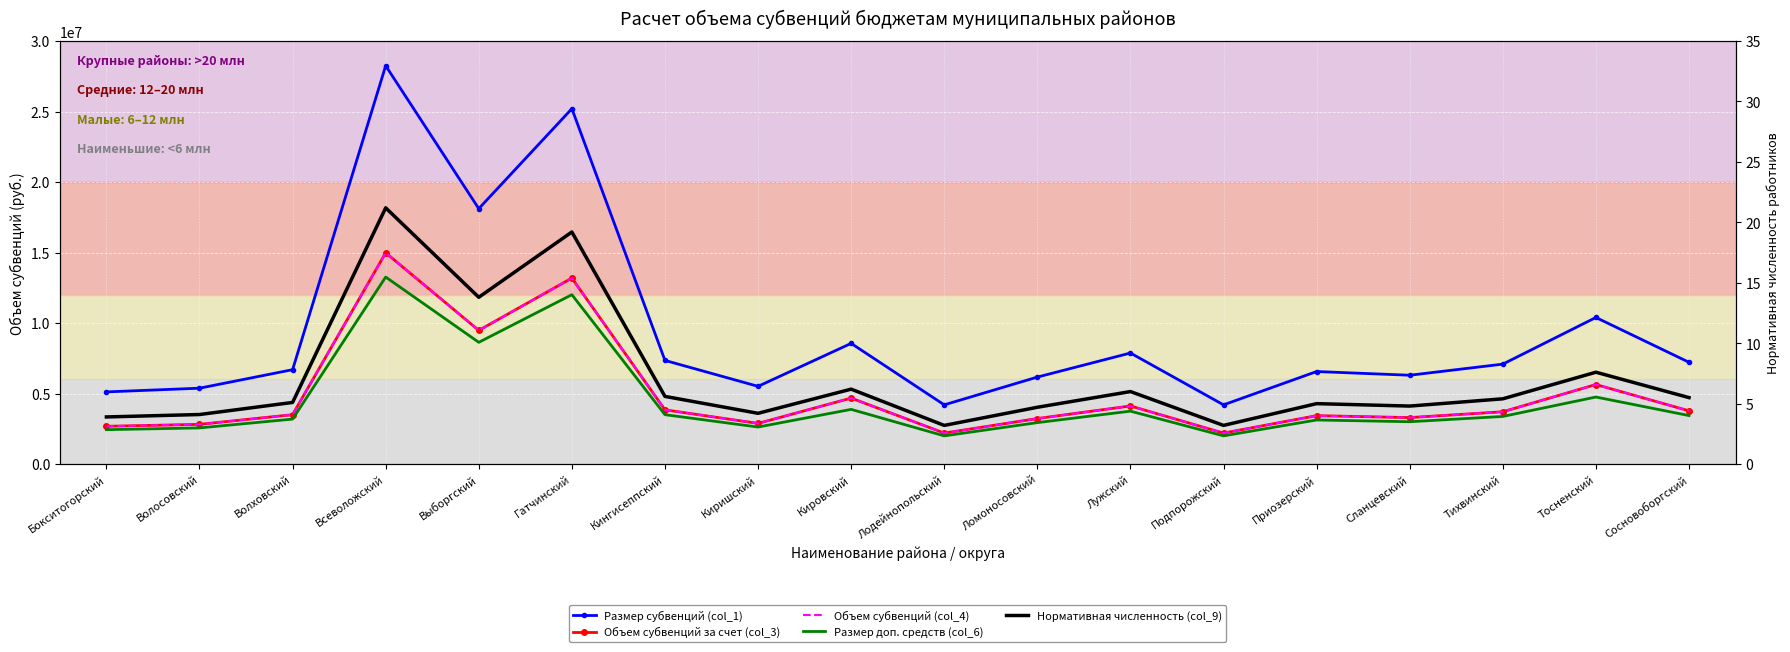

At which category is the sum across all series the highest?

Всеволожский